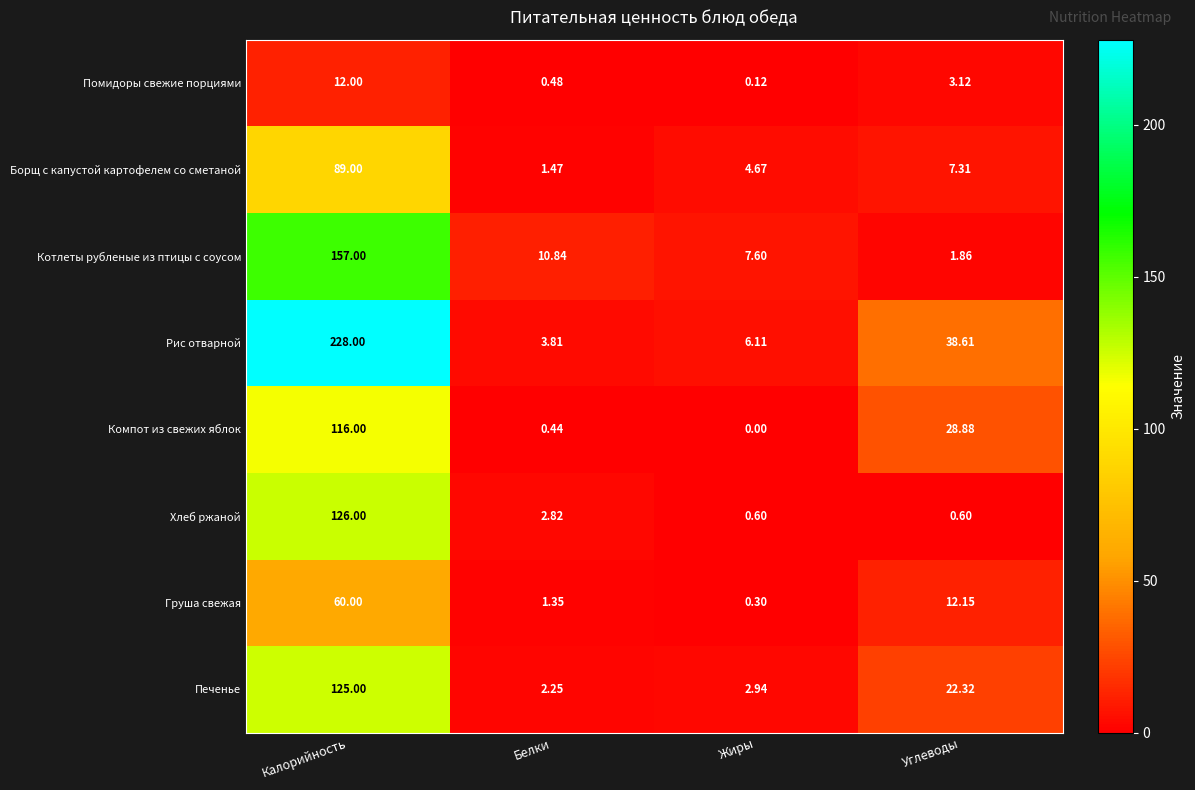

Which series has the widest spread of values?

Рис отварной